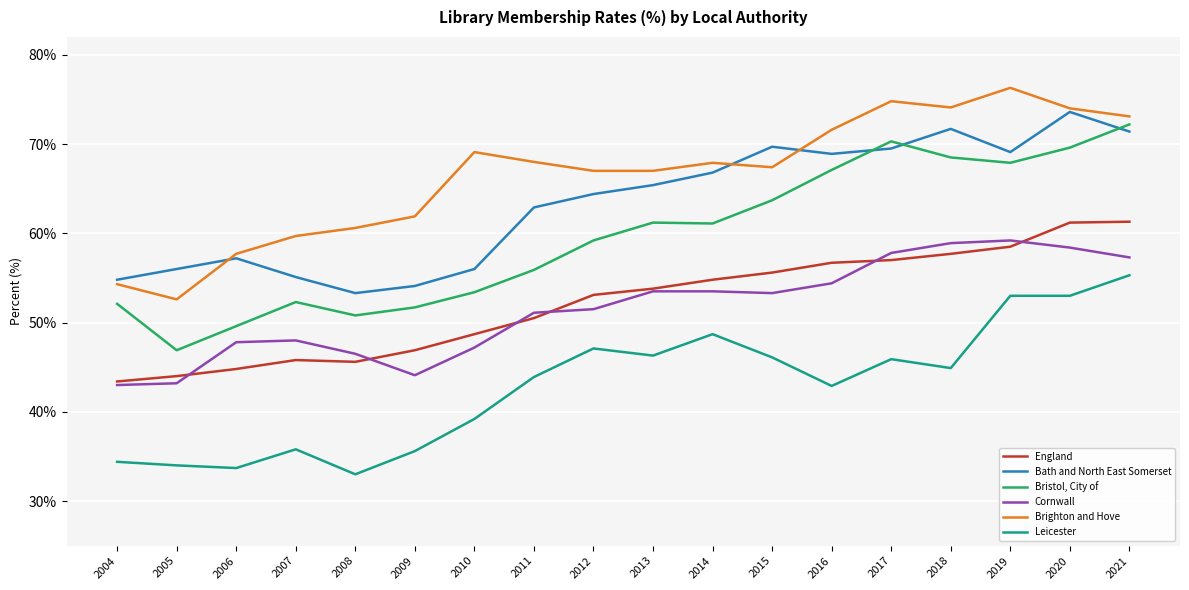

What is the difference between the maximum and second lowest values in the Bristol, City of series?

22.6